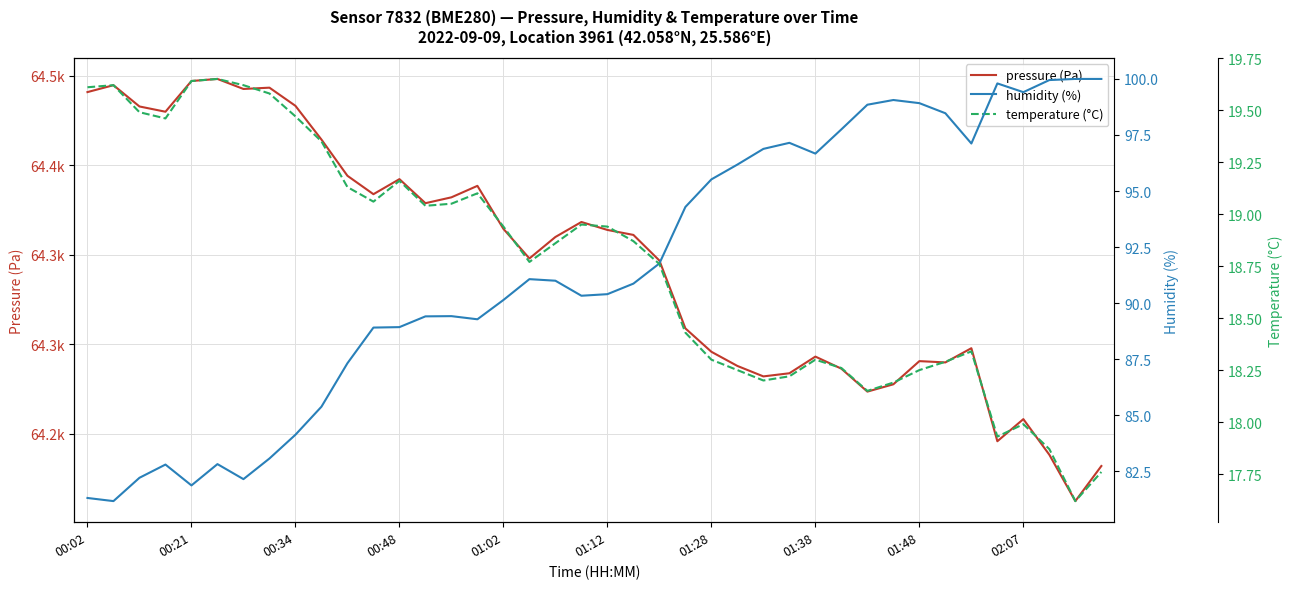

What is the sum of the pressure (Pa) values at 00:21 and 02:07?

128705.1